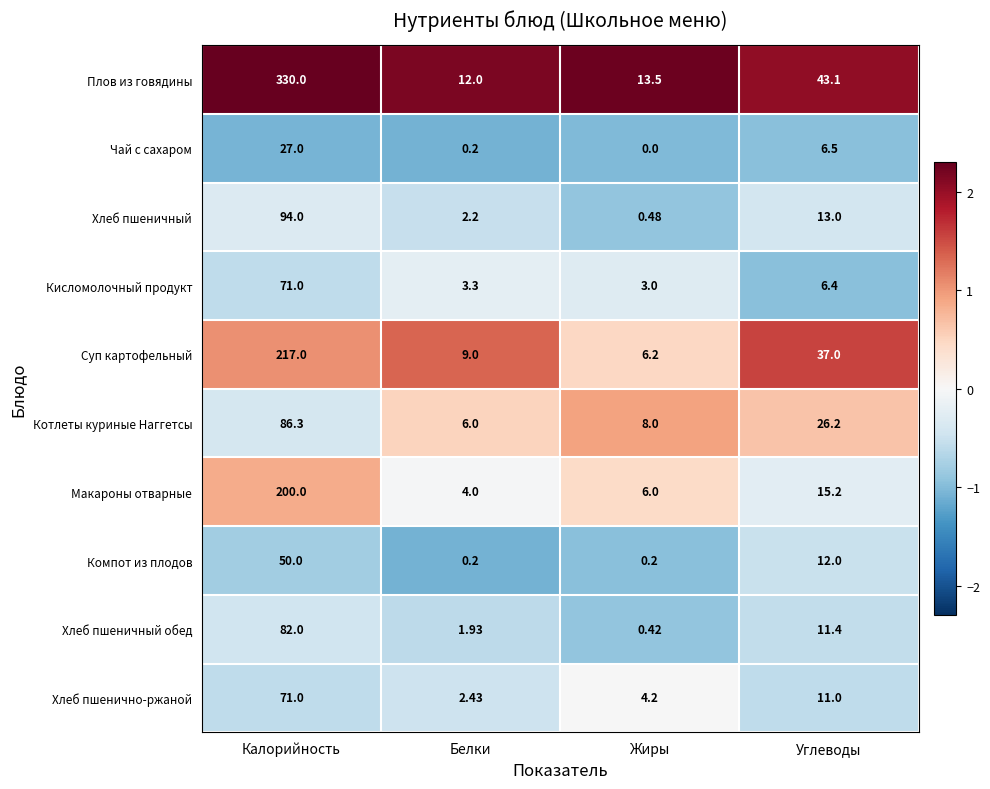

At which label is Хлеб пшеничный closest to 47?

Углеводы